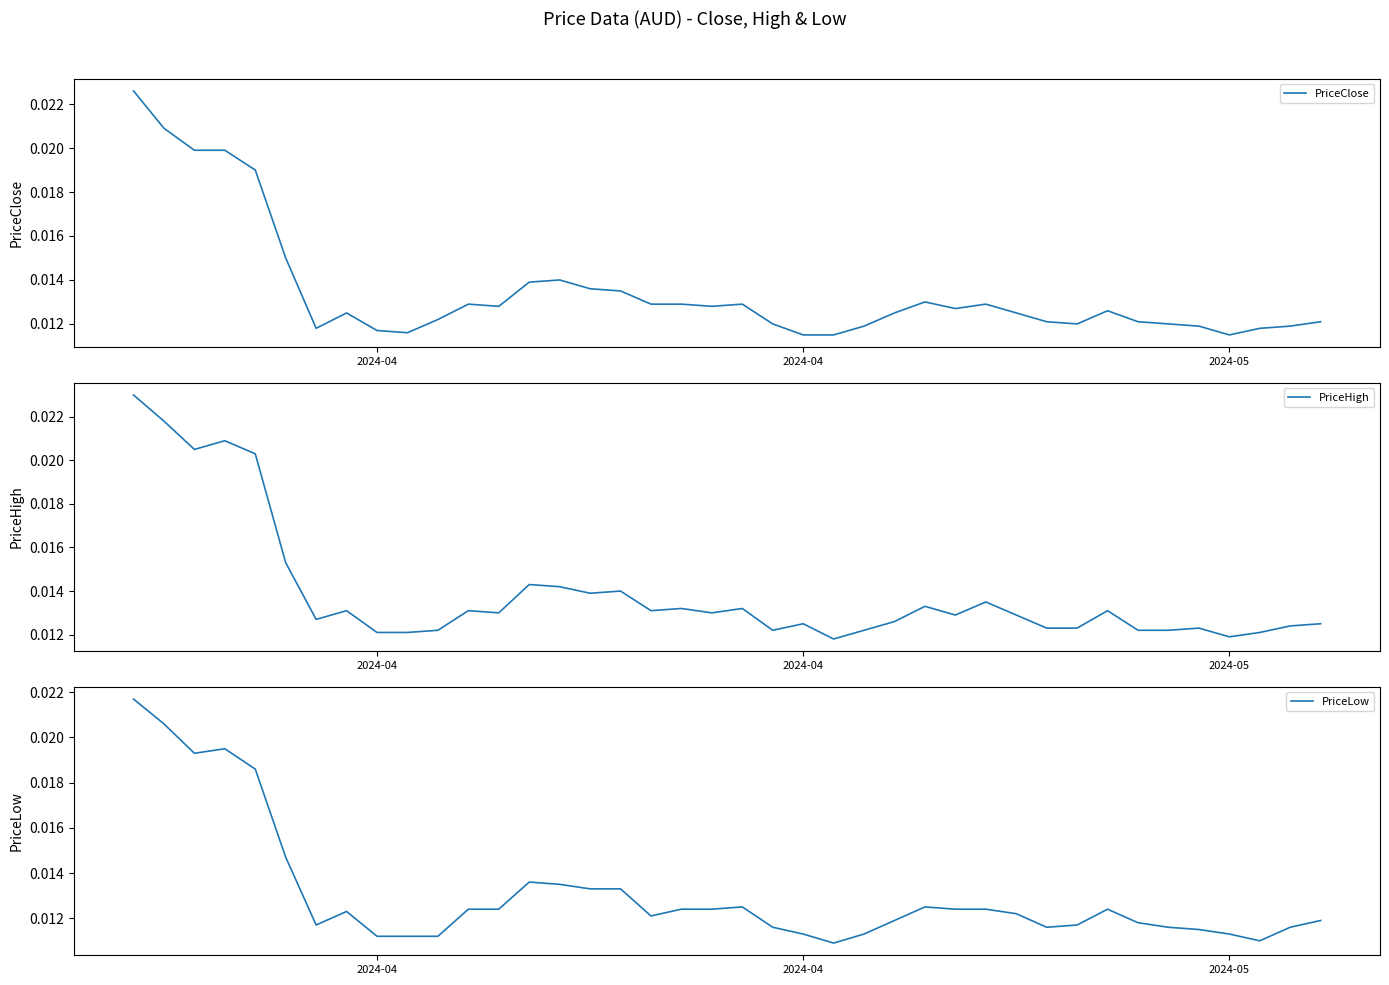

In PriceLow, how many points are higher than both neighbors (excluding endpoints)?

6